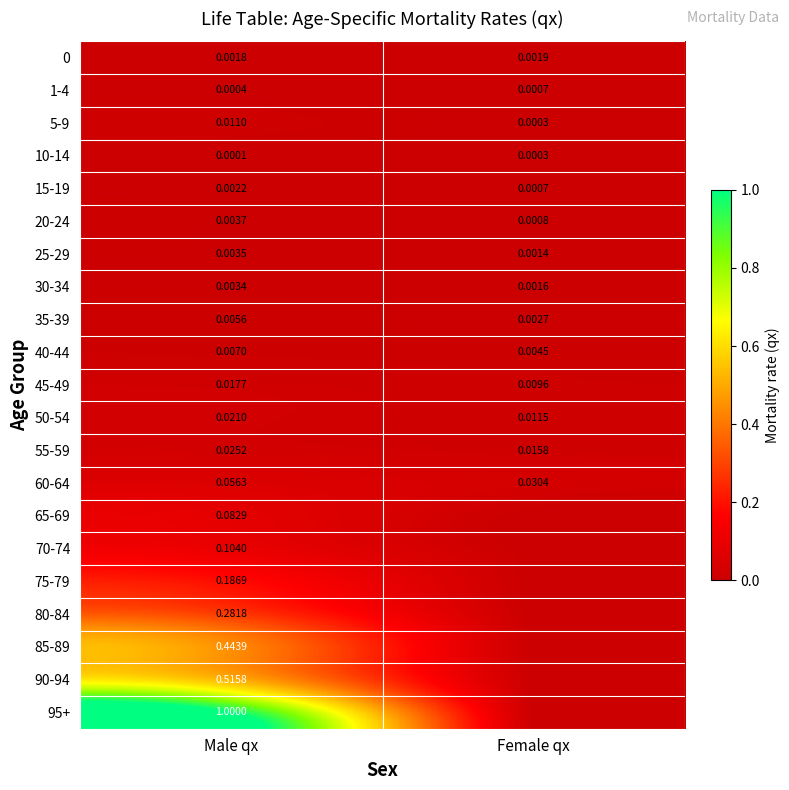

Which has a higher value, Female qx or Male qx?

Female qx